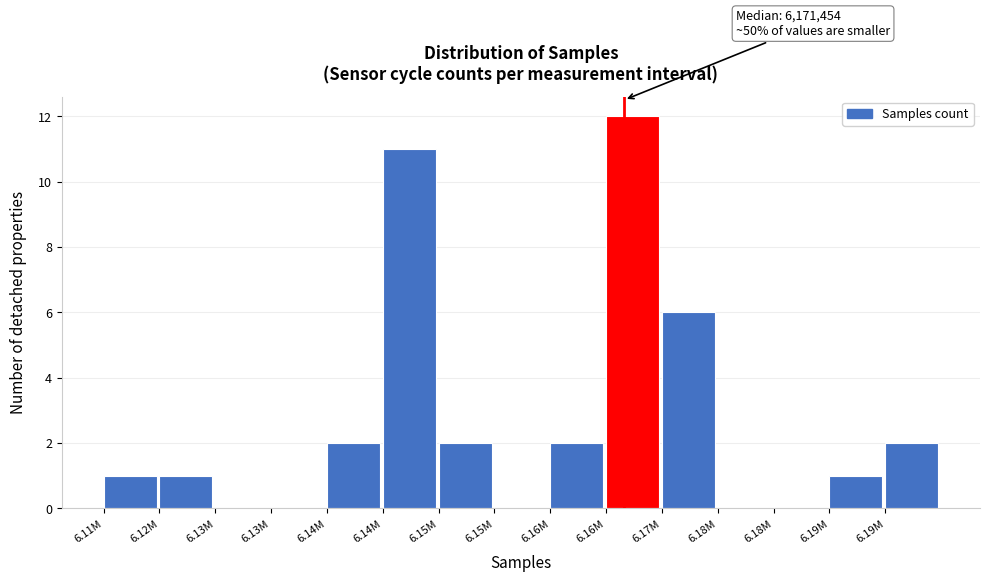

Are the bars horizontal?

No